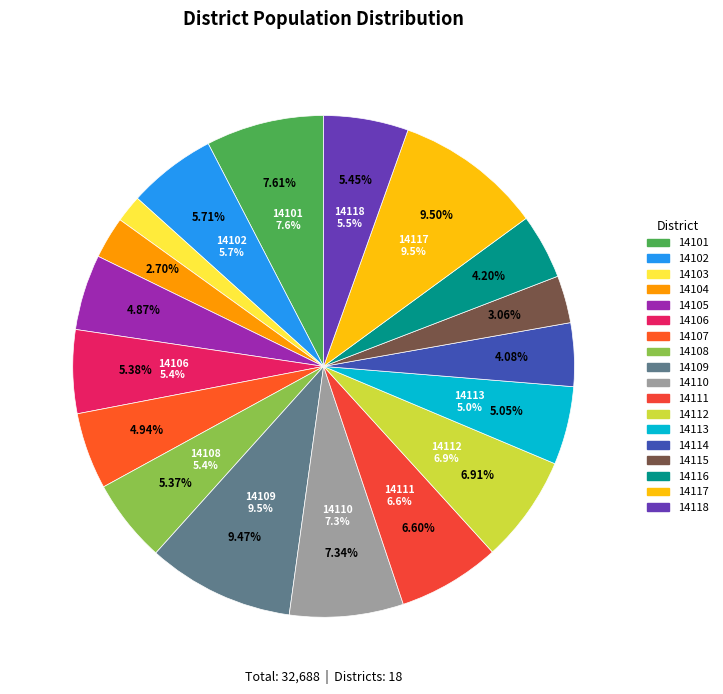

What is the change in value from 14113 to 14117?

+1455